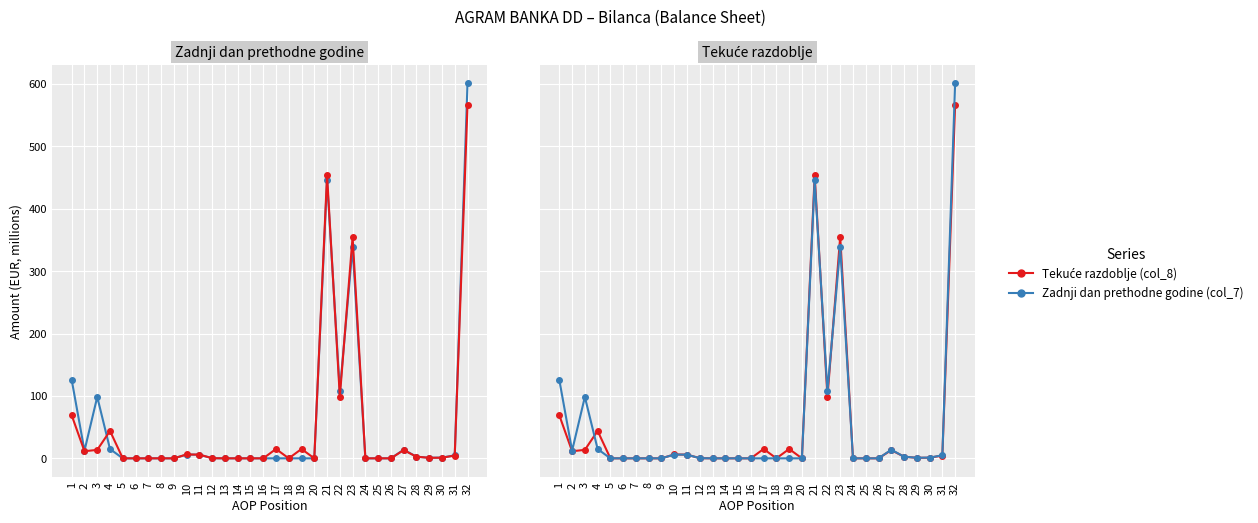

Rank the series by their average value, from highest to lowest.

Zadnji dan prethodne godine (col_7), Tekuće razdoblje (col_8)